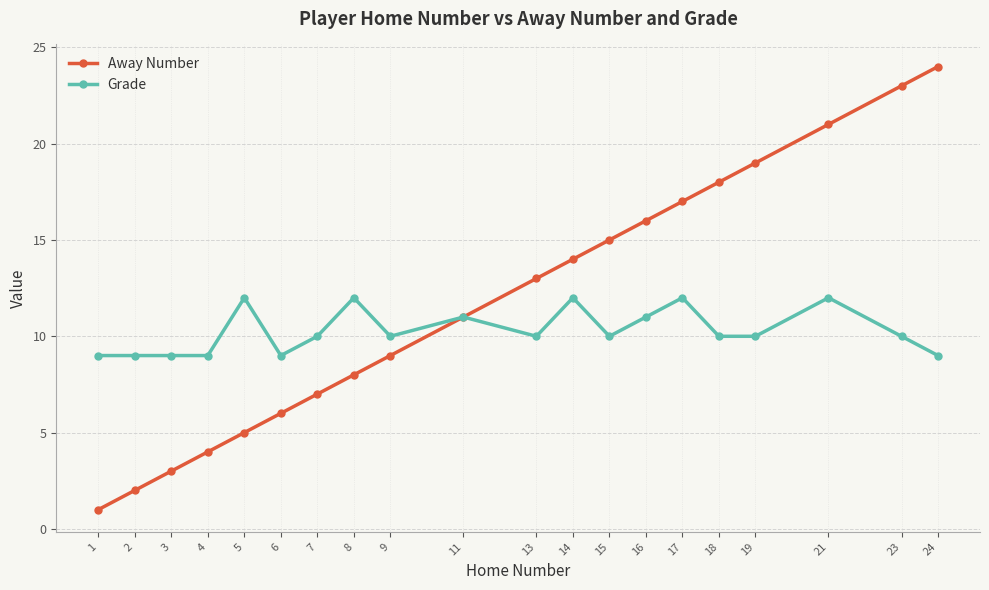

What is the maximum value shown in the chart?

24